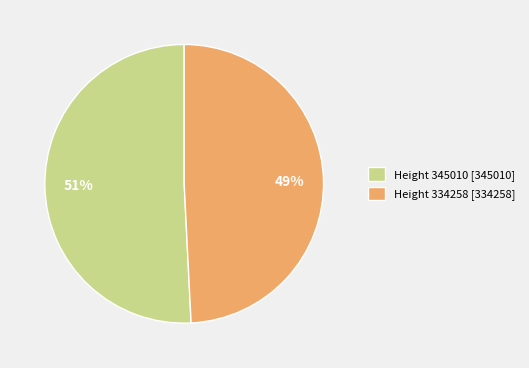

What is the ratio of the value at Height 345010 [345010] to the value at Height 334258 [334258]?

1.0